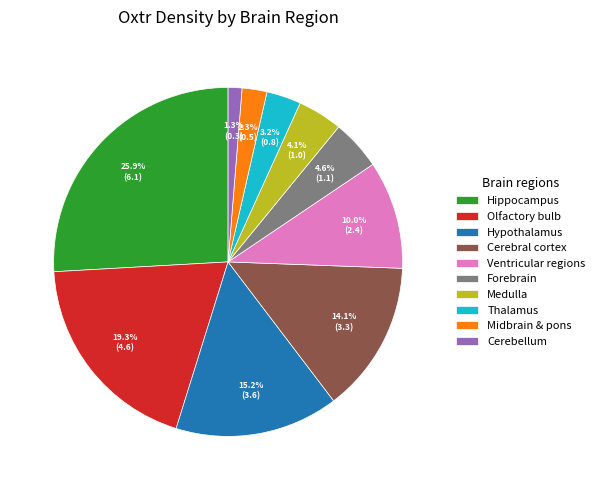

Does any single category account for the majority?

No